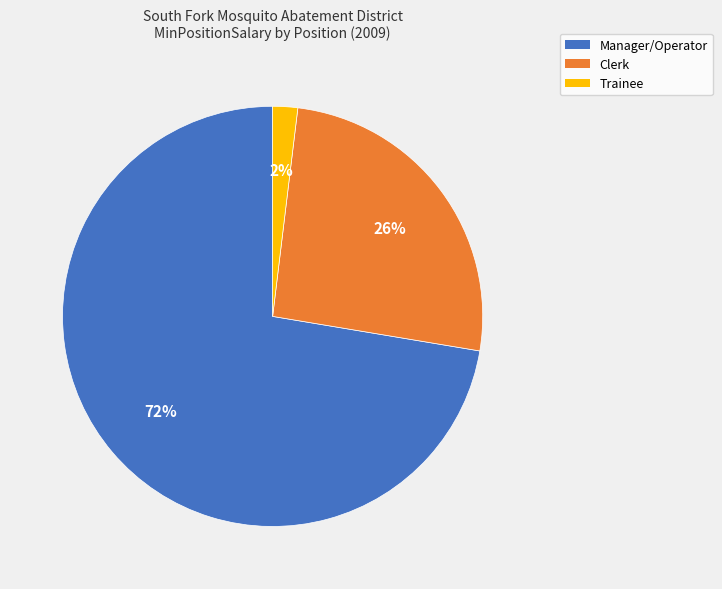

Count the number of slices in the pie.

3